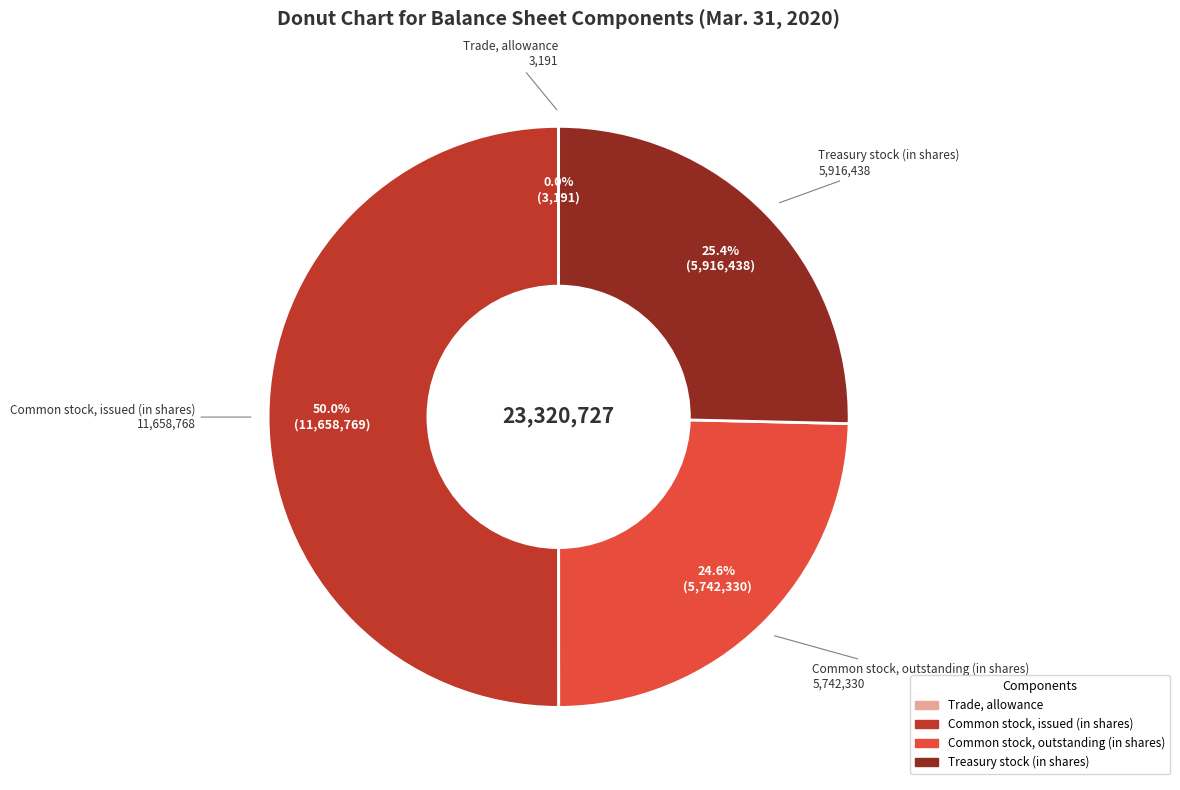

To the nearest percent, what is the average slice percentage?

25%